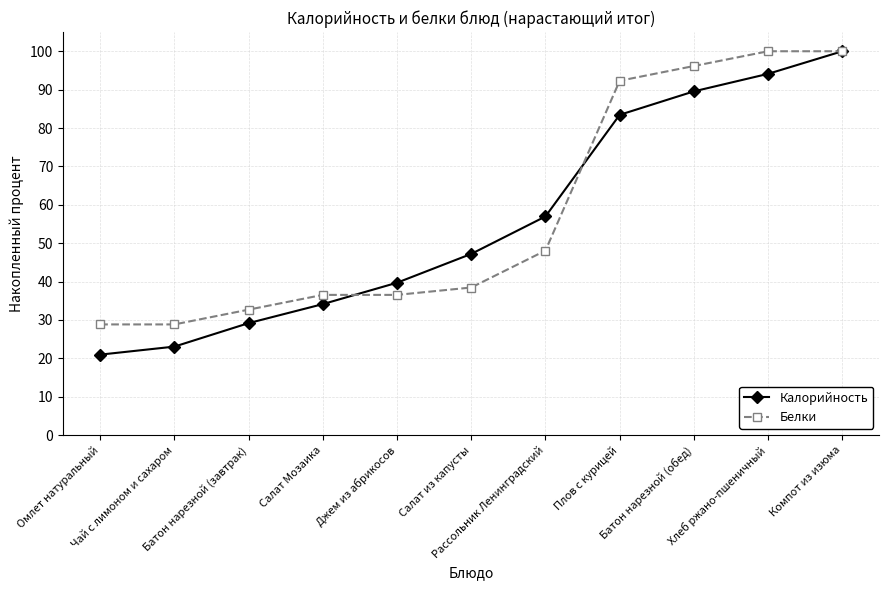

Read the Калорийность value at Чай с лимоном и сахаром.

23.1